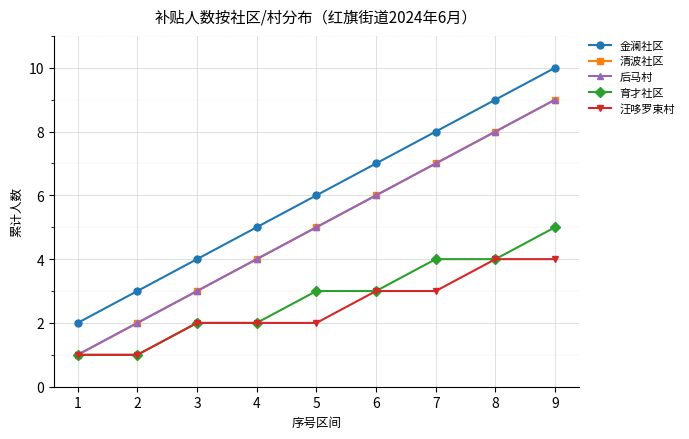

Which series has the largest range (max minus min)?

金澜社区